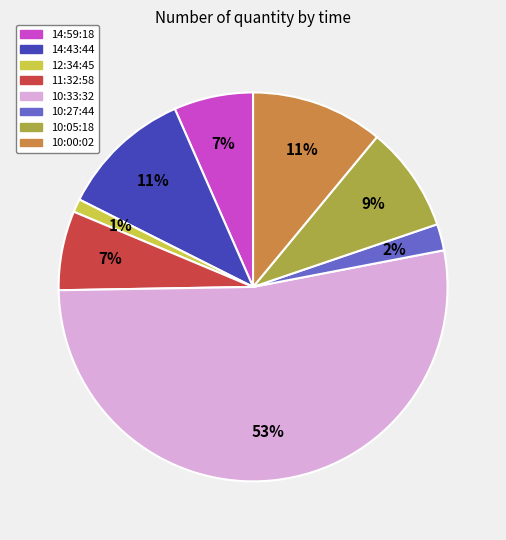

Does any single category account for the majority?

Yes